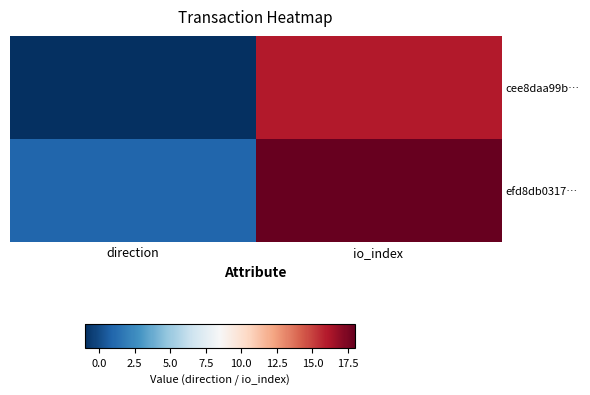

What is the spread (max minus min) of values at direction?

2